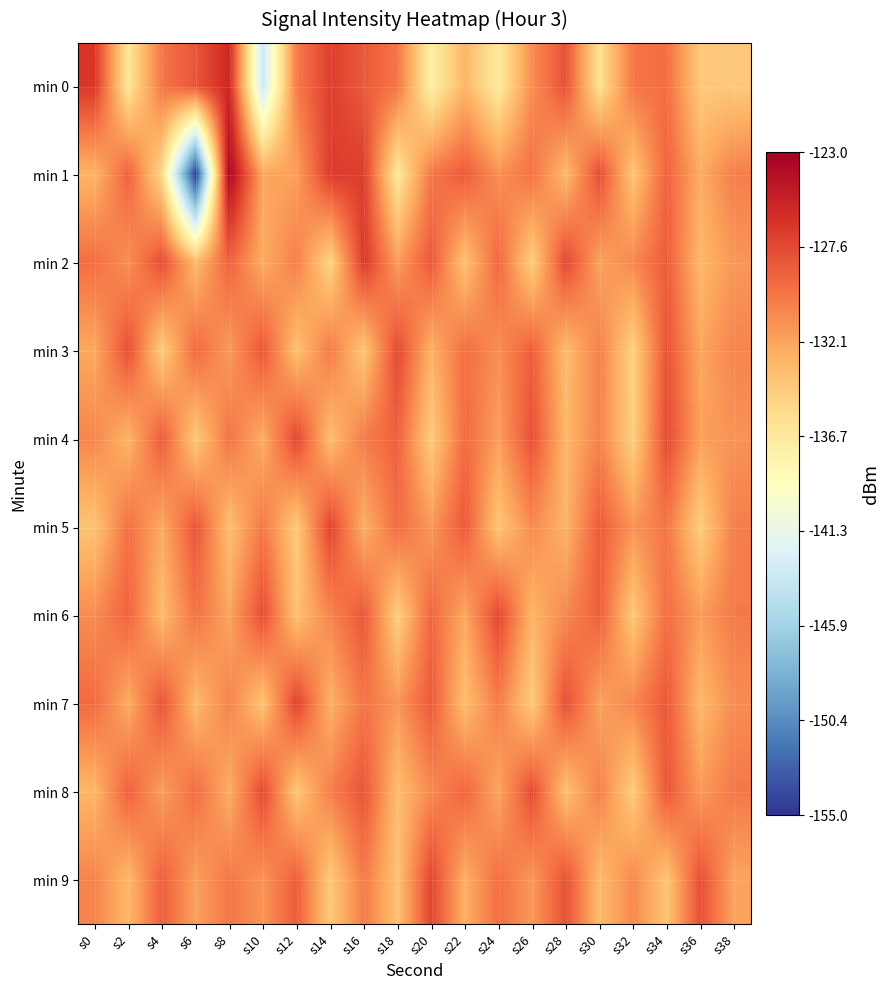

At which category is the sum across all series the highest?

s34